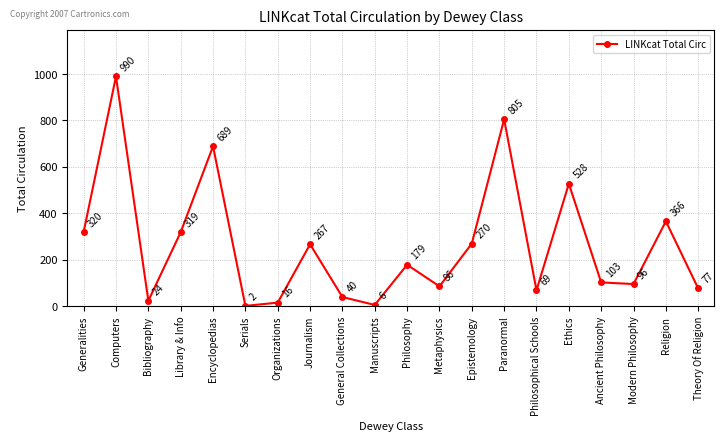

Approximately how many times larger is the value at Philosophical Schools compared to Library & Info?

0.2